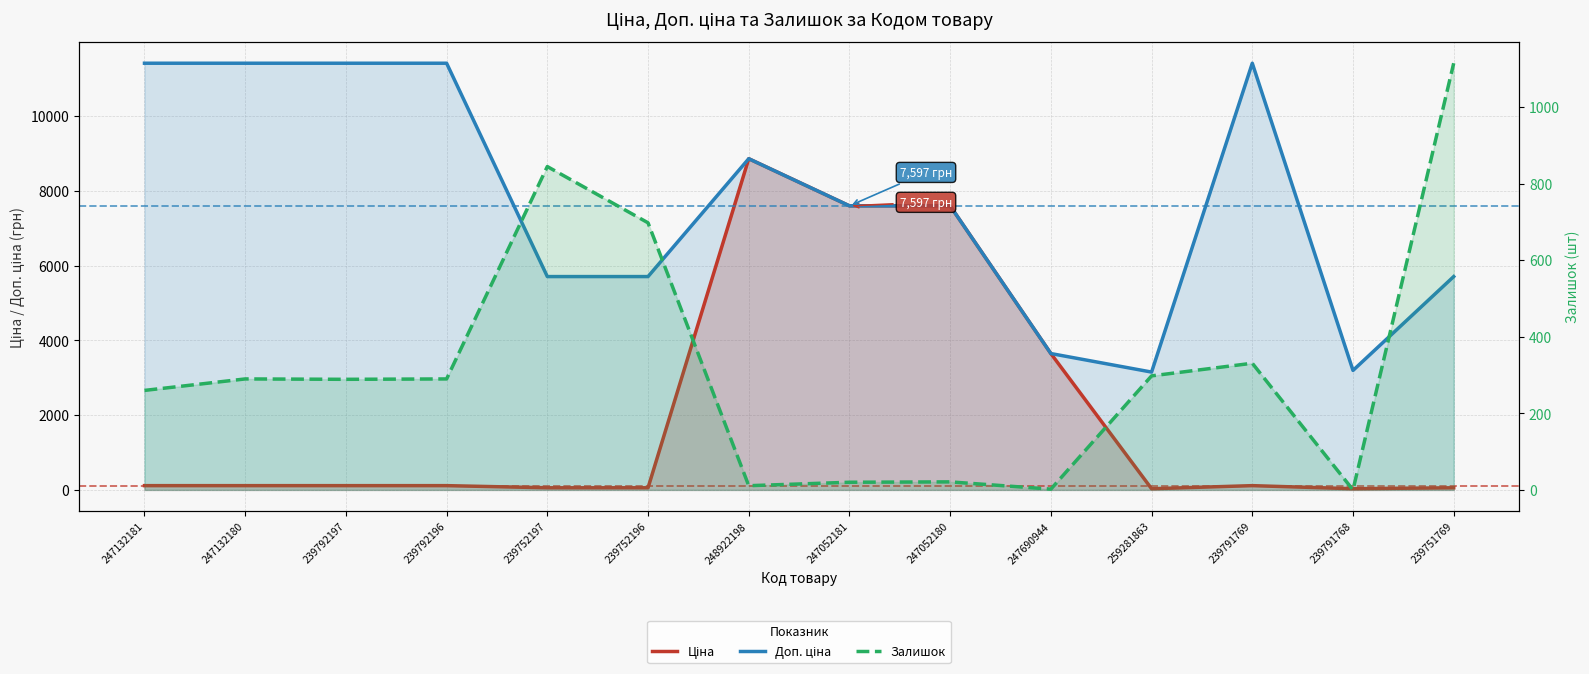

True or false: Доп. ціна and Залишок intersect in this chart.

False